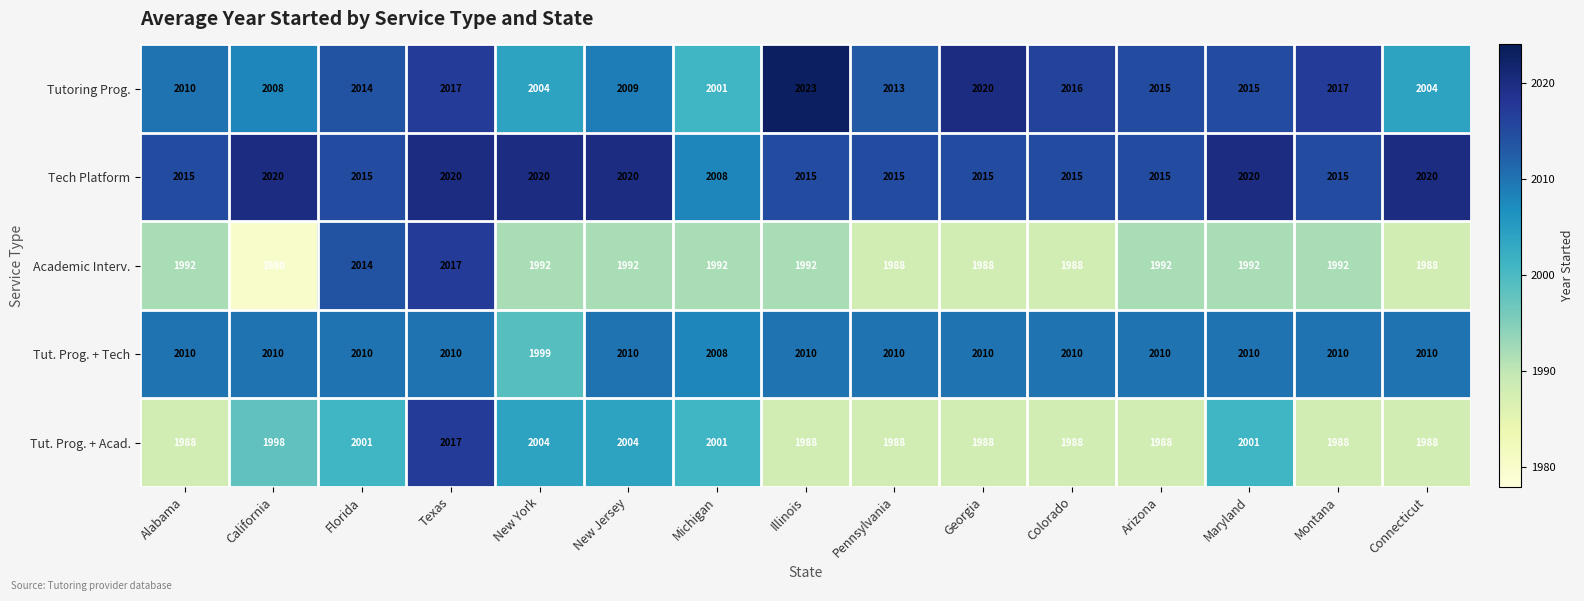

At how many categories does at least one series exceed 1994?

15